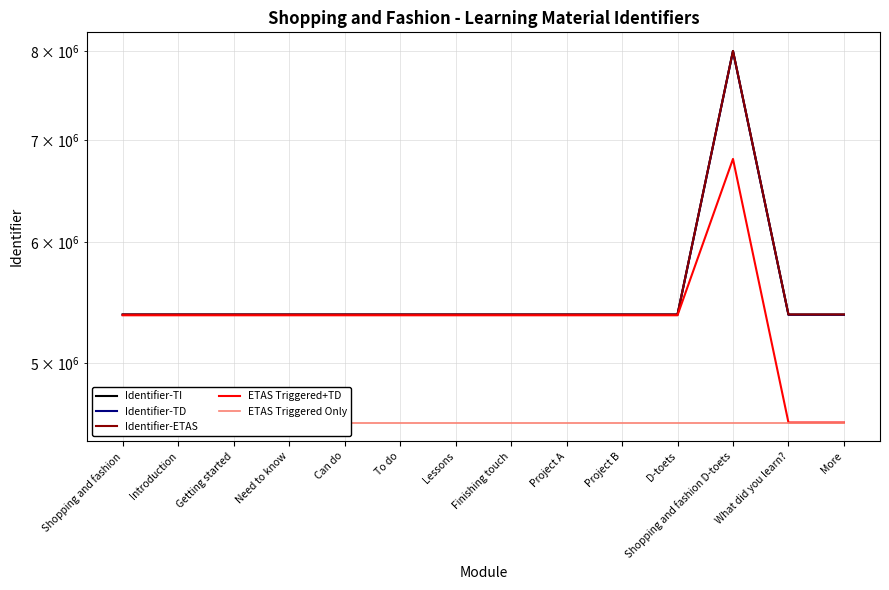

Which series has the largest range (max minus min)?

Identifier-ETAS